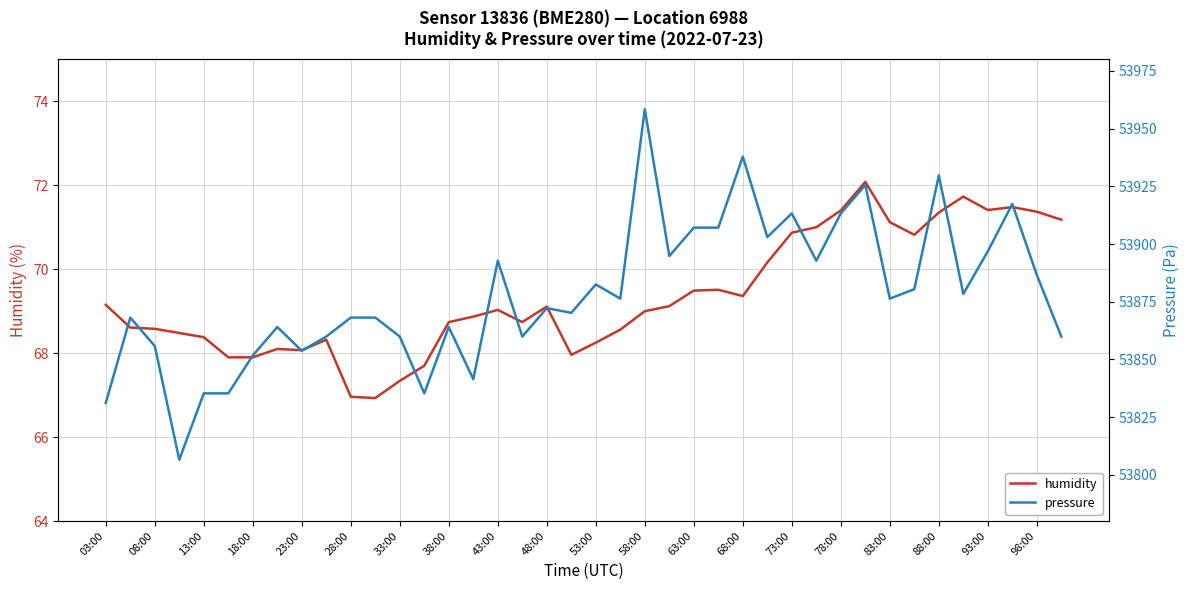

List the series in order of their peak value, lowest first.

humidity, pressure